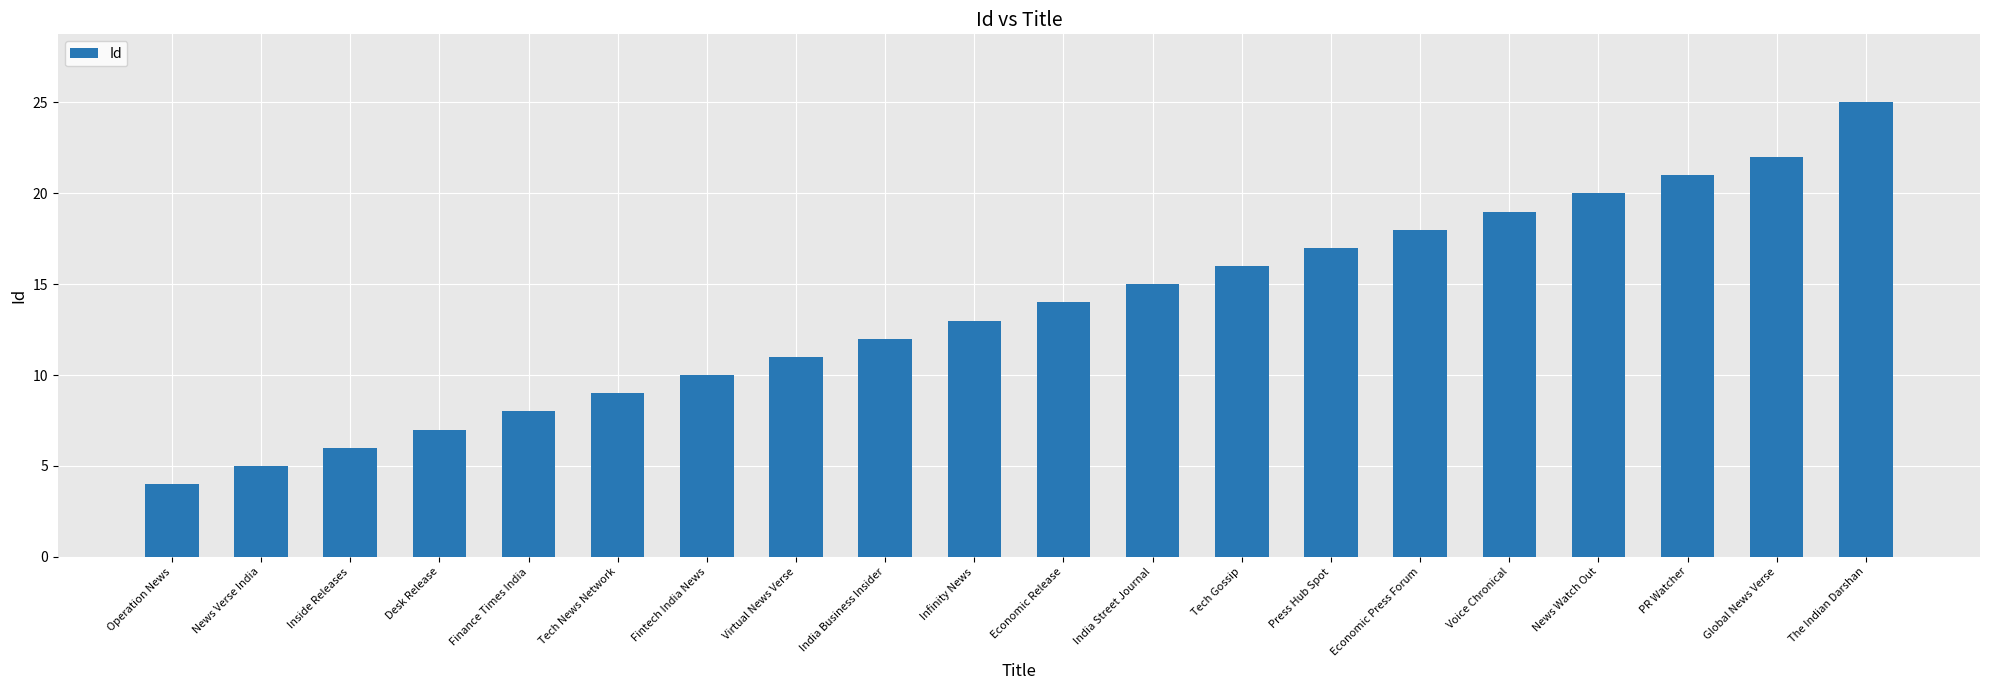

At which label is the value closest to 14?

Economic Release